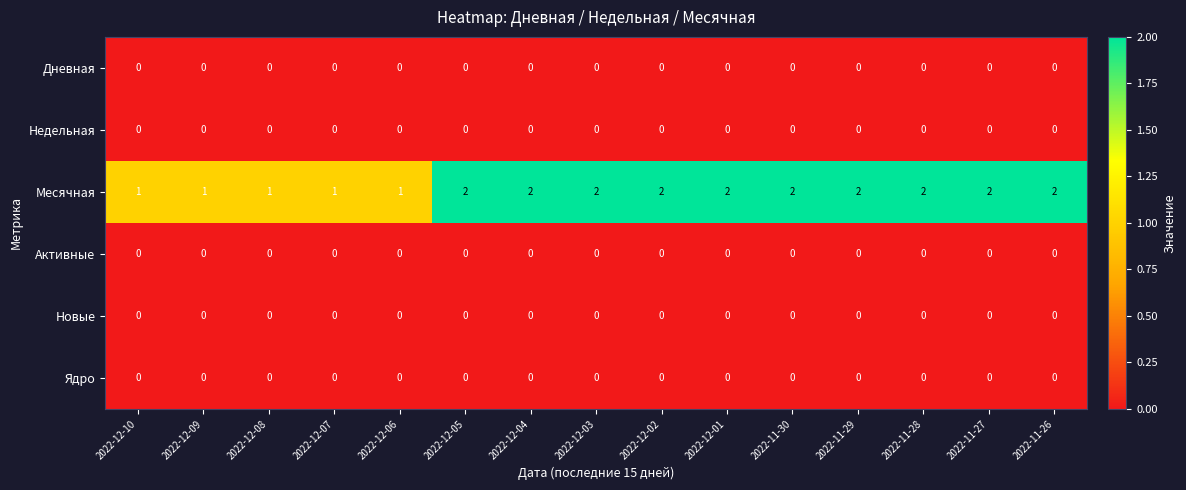

True or false: Дневная has a value of 0 at 2022-11-27.

True